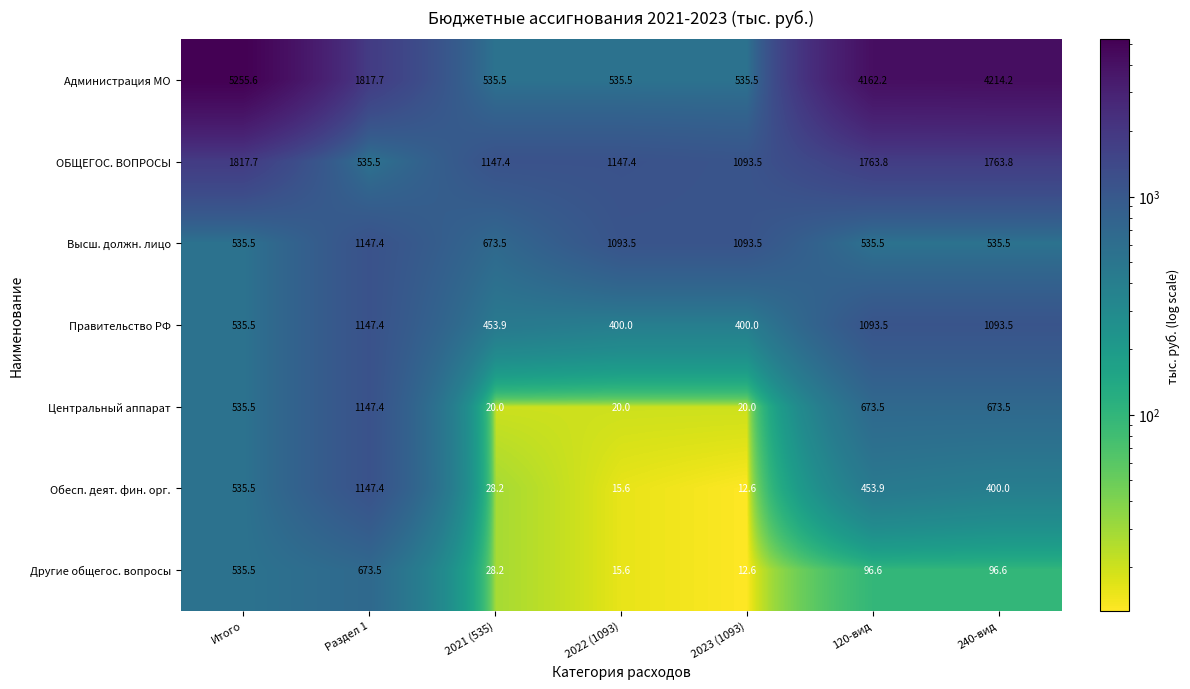

What is the spread (max minus min) of values at 2022 (1093)?

1131.8